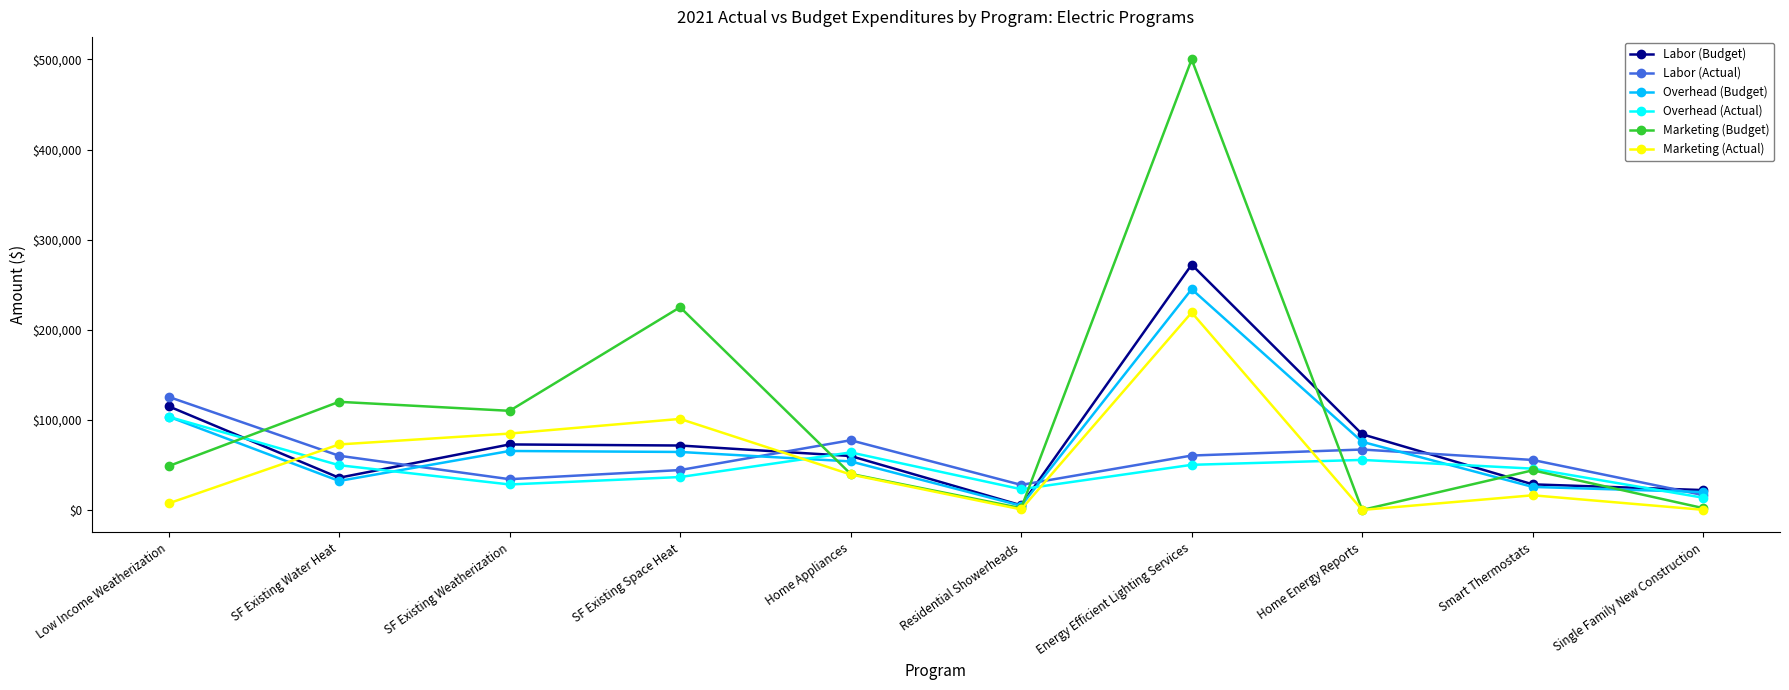

What is the value of the Overhead (Actual) point at the 8th from the left?

55522.6